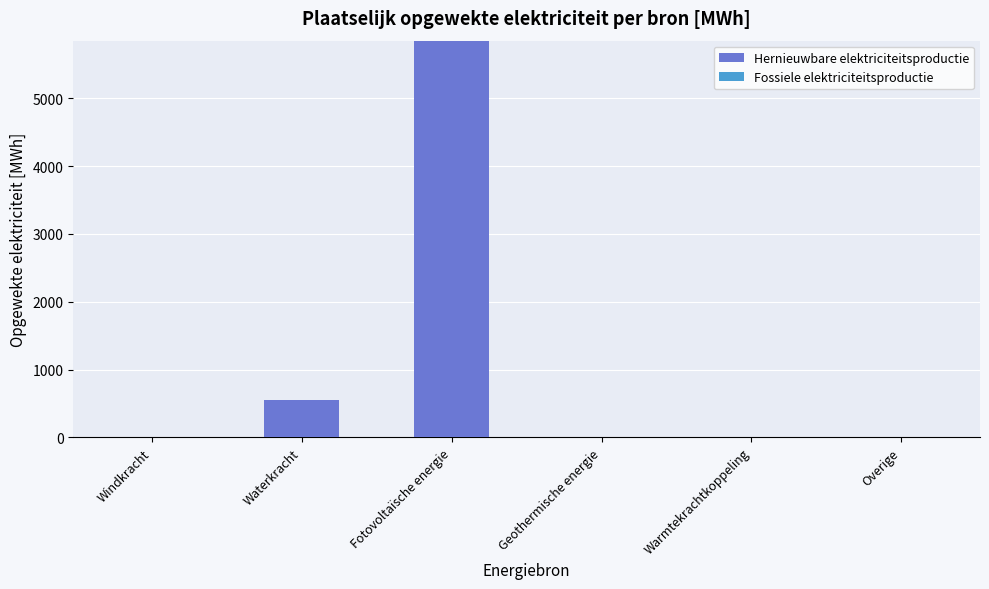

Where is the data nearest to the value 2925?

Waterkracht